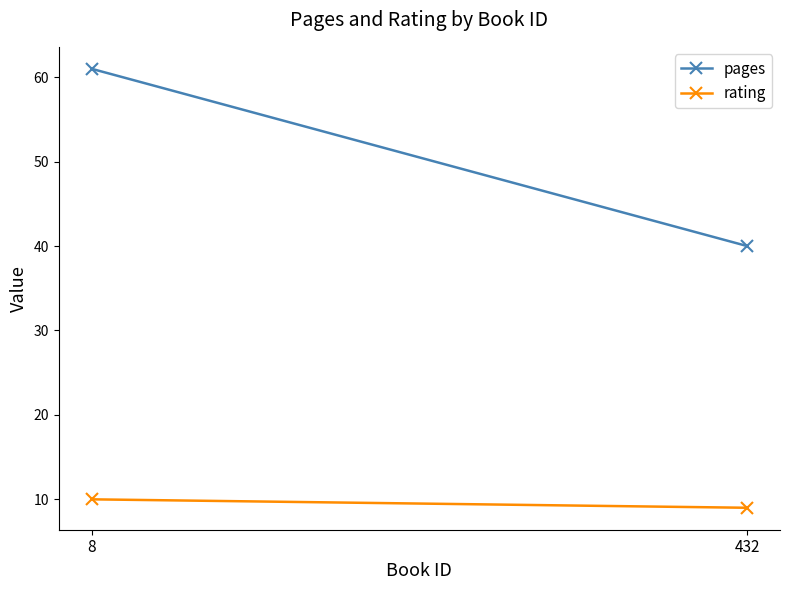

Rank the categories by pages value from lowest to highest.

432, 8